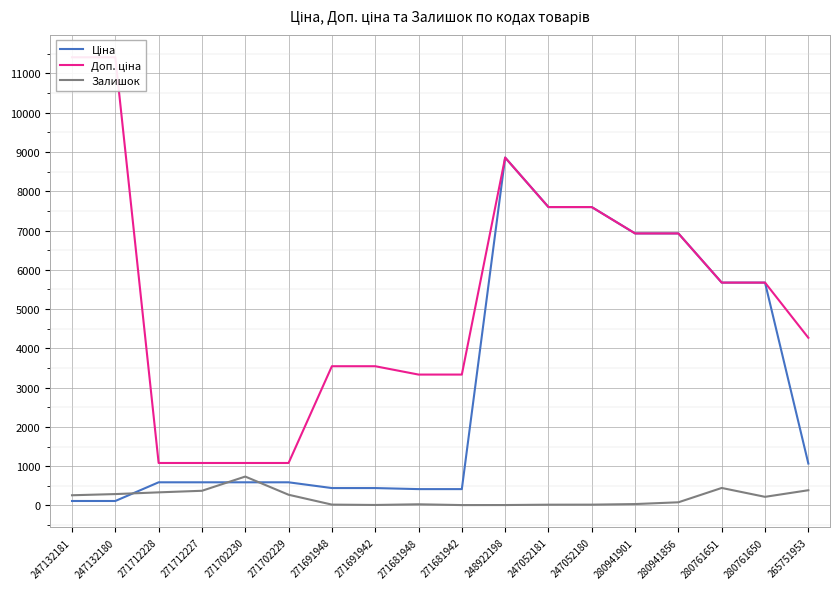

List the series in order of their peak value, lowest first.

Залишок, Ціна, Доп. ціна